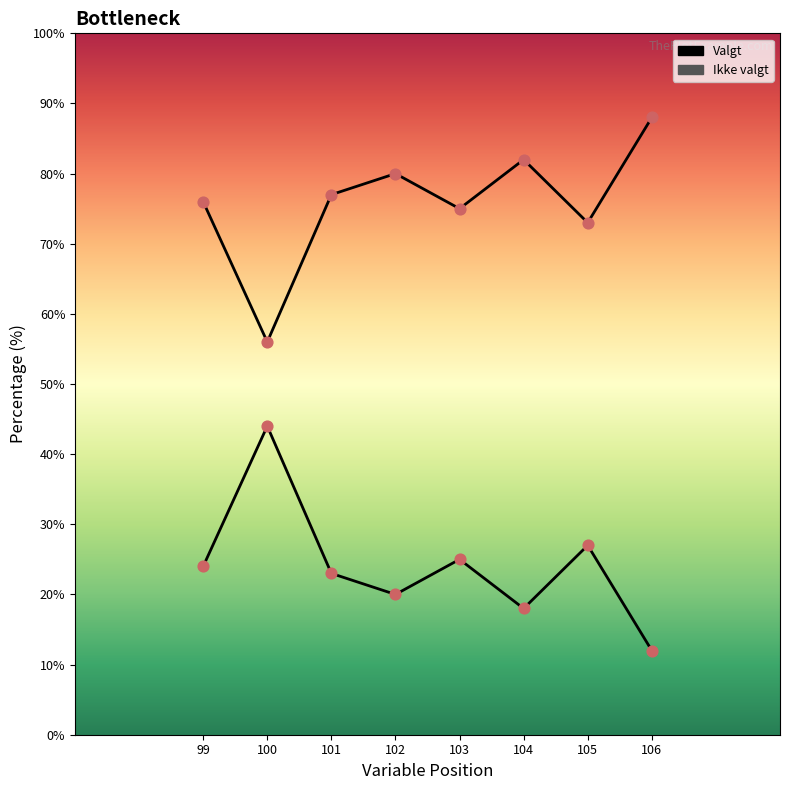

What are all the series names shown in the legend?

Valgt, Ikke valgt